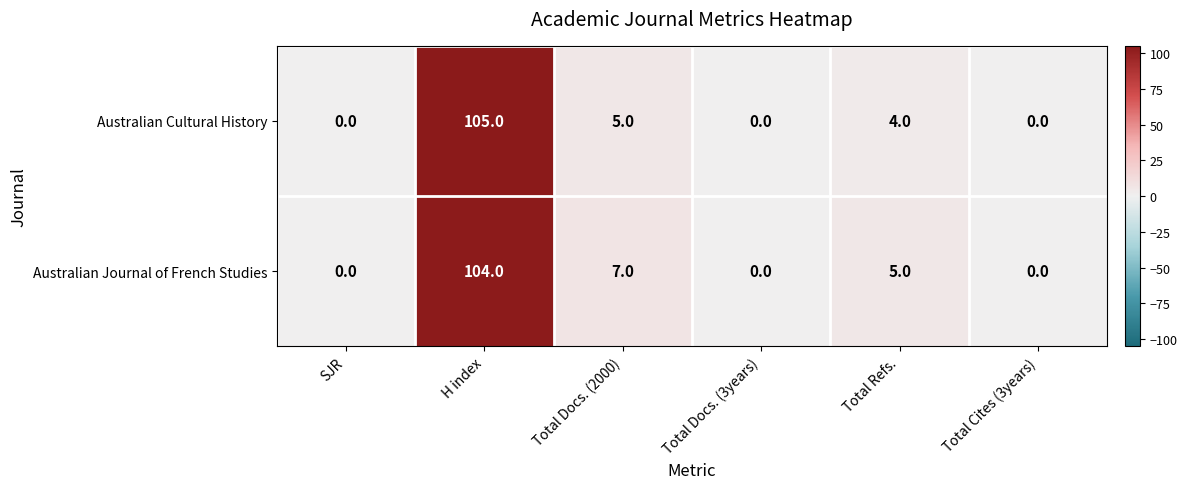

Between Total Refs. and Total Cites (3years), which series saw the biggest shift?

Australian Journal of French Studies